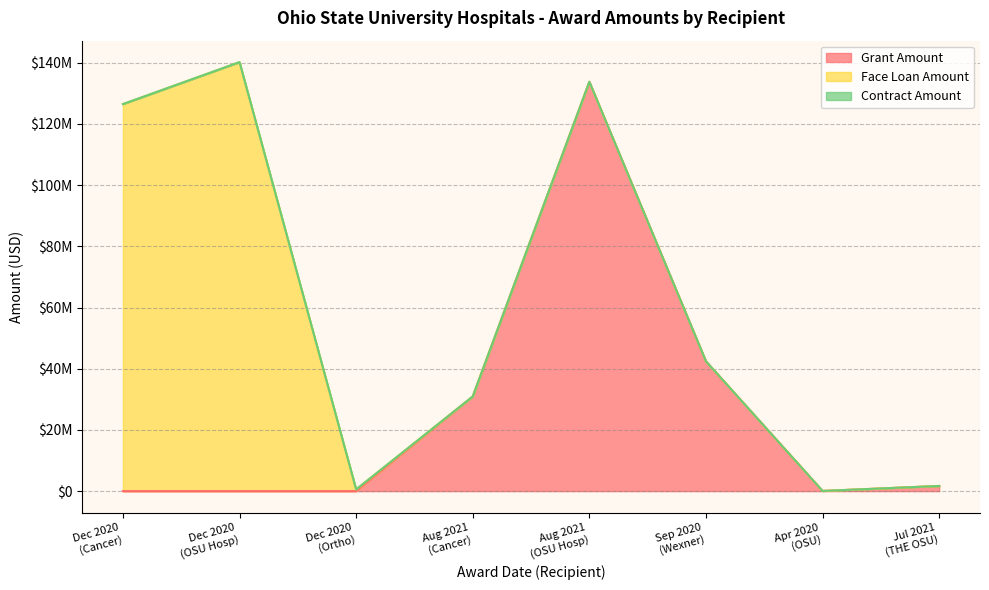

Does the chart display data point markers on the line(s)?

No